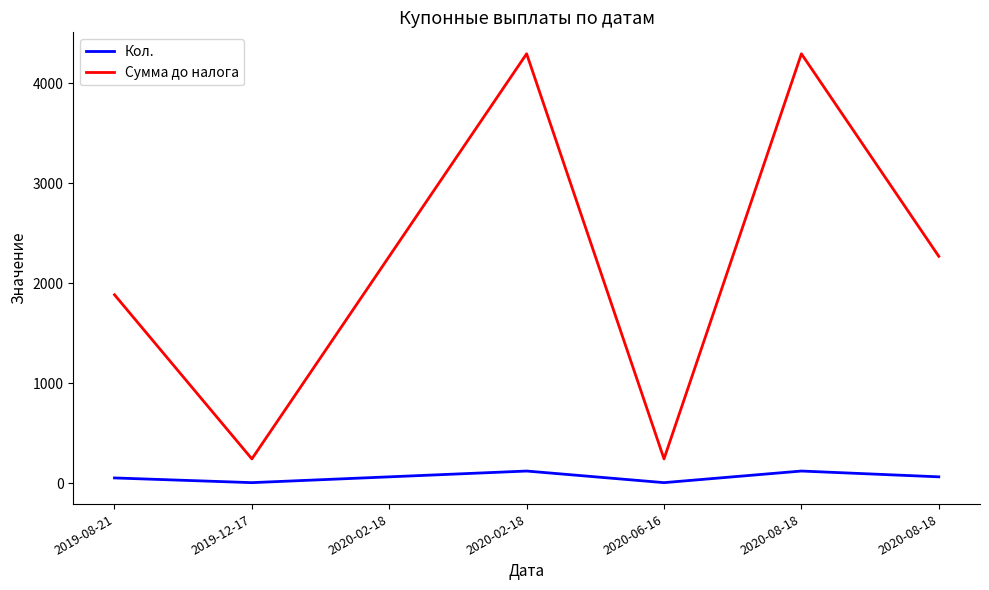

Rank the series by their average value, from lowest to highest.

Кол., Сумма до налога